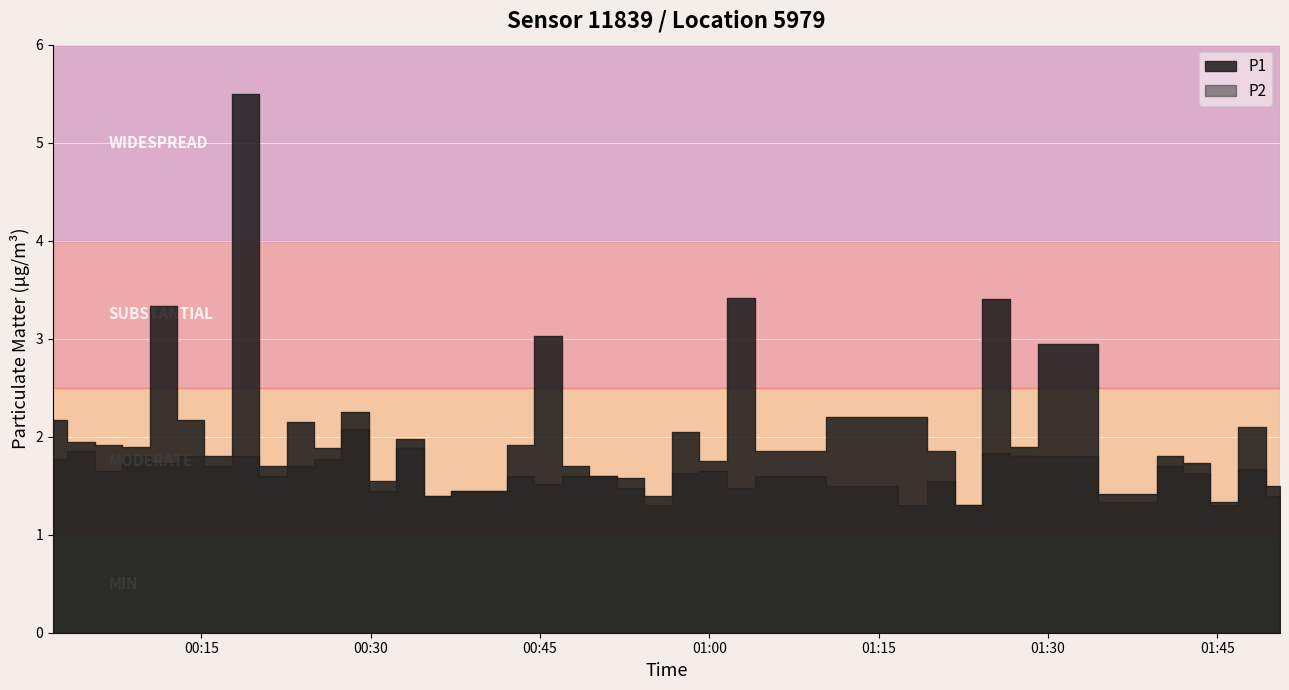

Which series has the widest spread of values?

P1